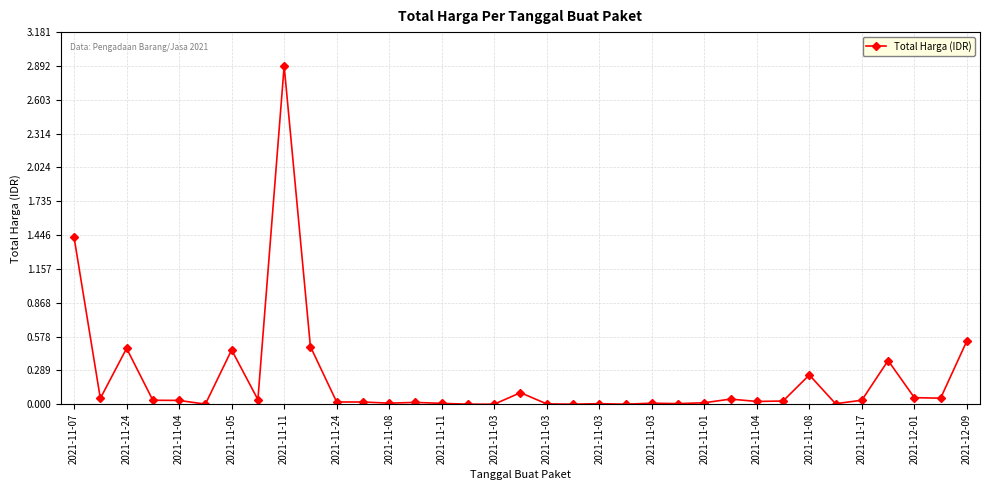

What is the difference between the maximum and minimum values?

2892044000